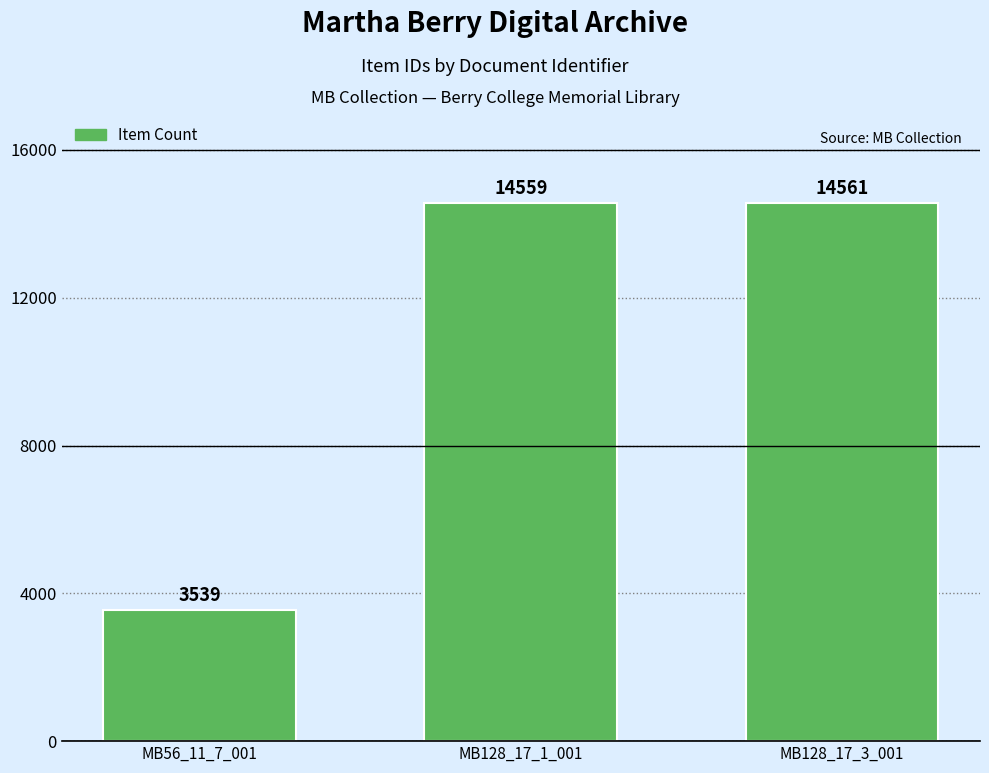

Rank the categories by value from highest to lowest.

MB128_17_3_001, MB128_17_1_001, MB56_11_7_001